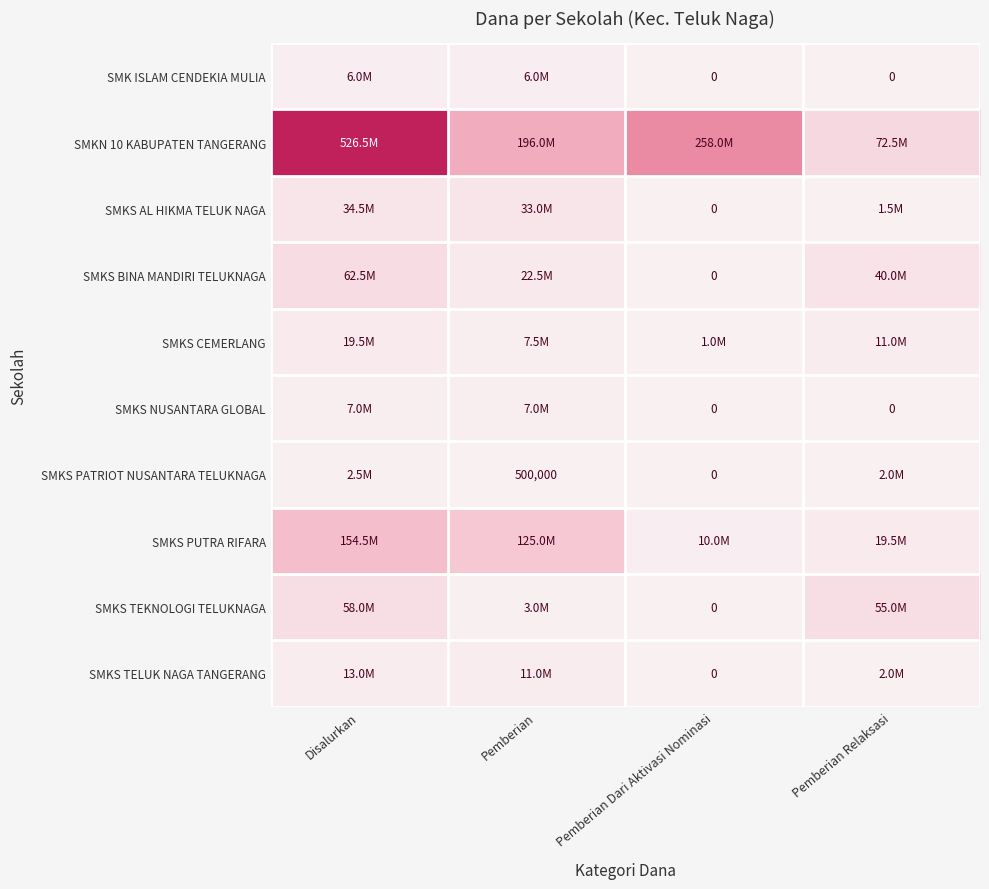

How many data points in SMKS PATRIOT NUSANTARA TELUKNAGA are less than 2000000?

2